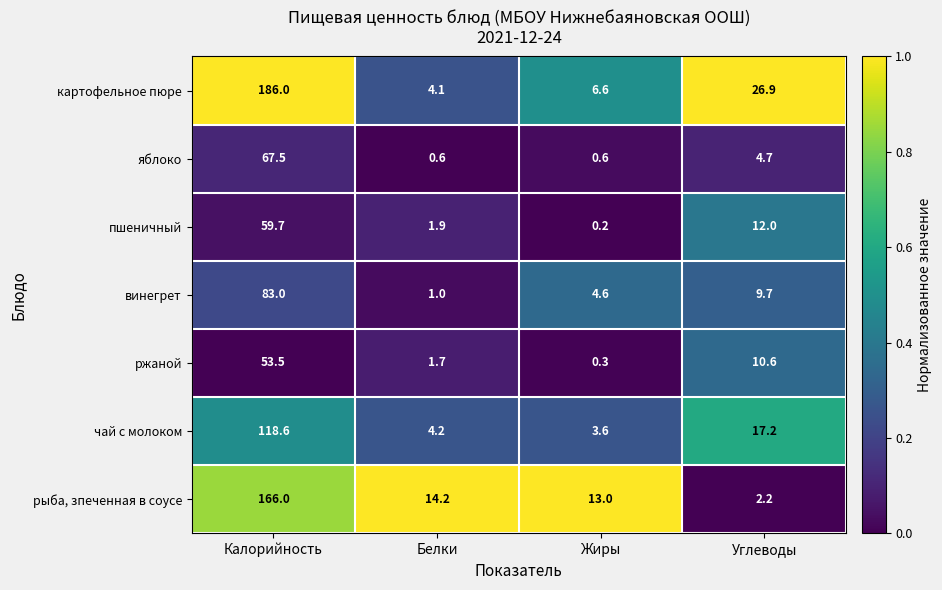

What is the sum of the пшеничный values at Жиры and Калорийность?

59.9